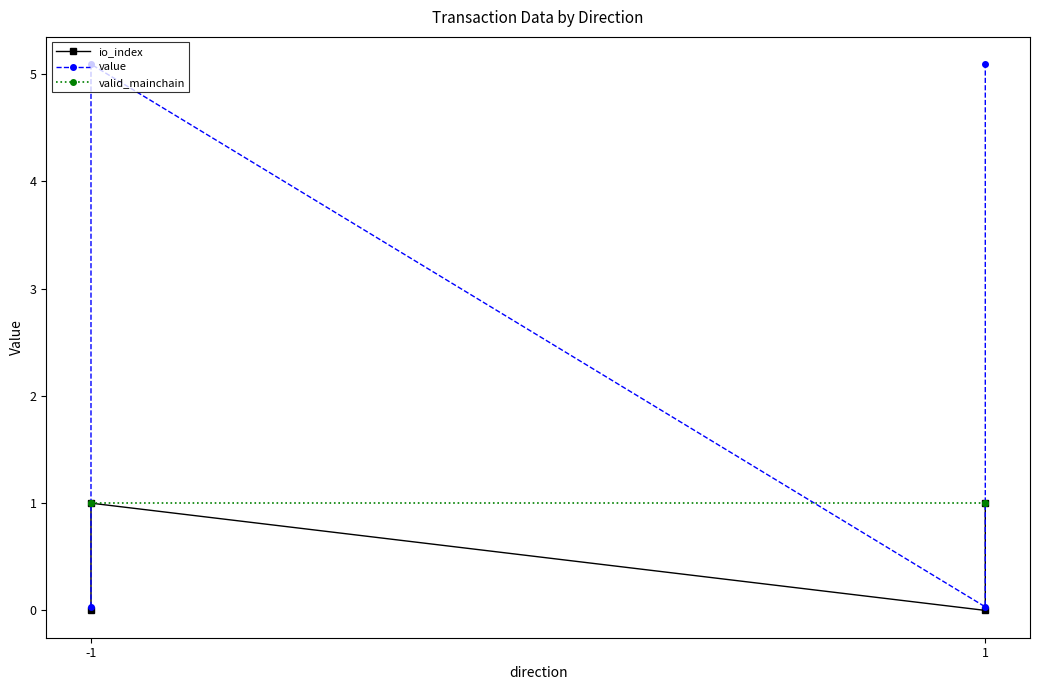

What is the minimum value for valid_mainchain?

1.0